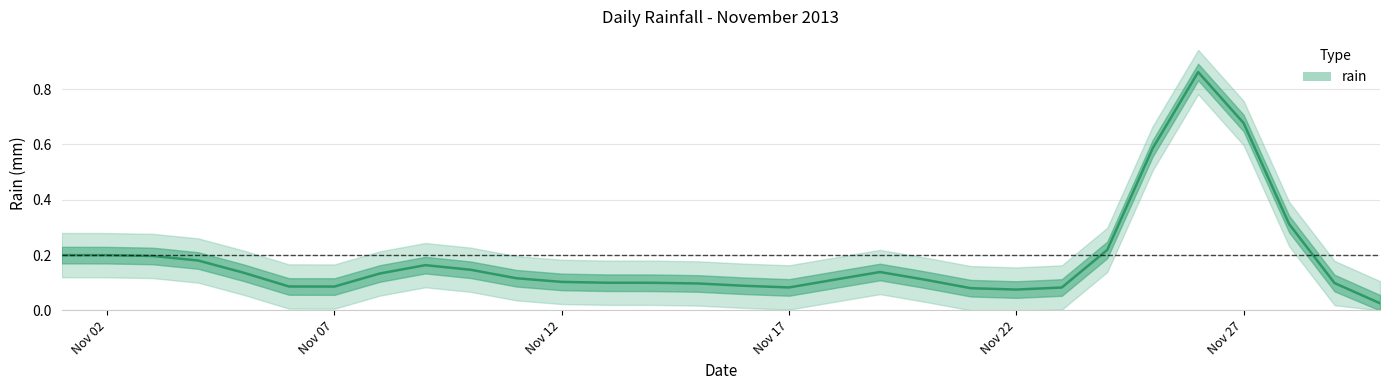

What is the difference between the second highest and second lowest values?

0.6